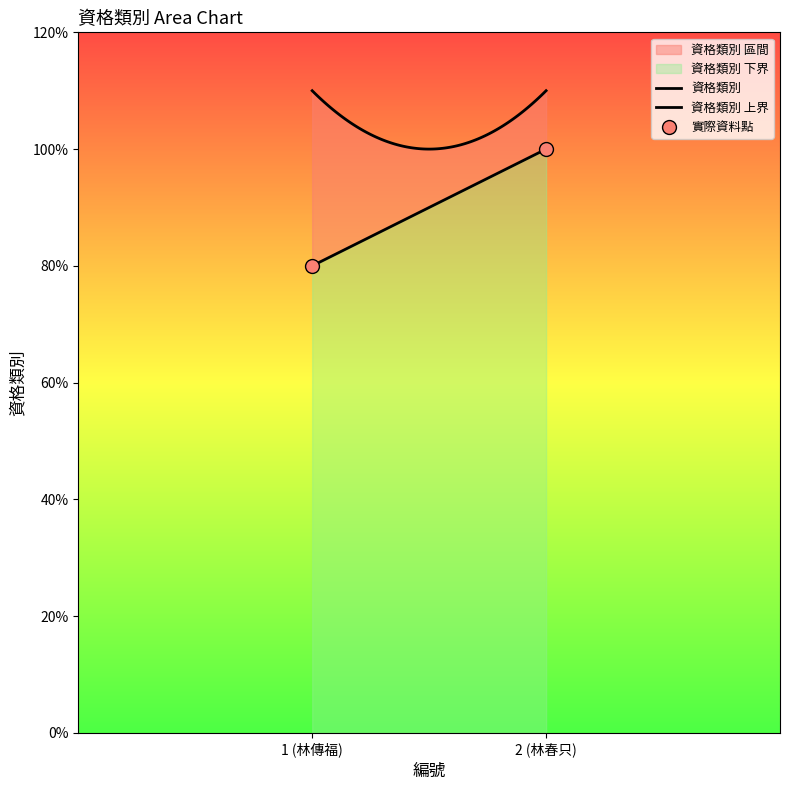

Approximately how many times larger is the value at 1 compared to 2?

0.8